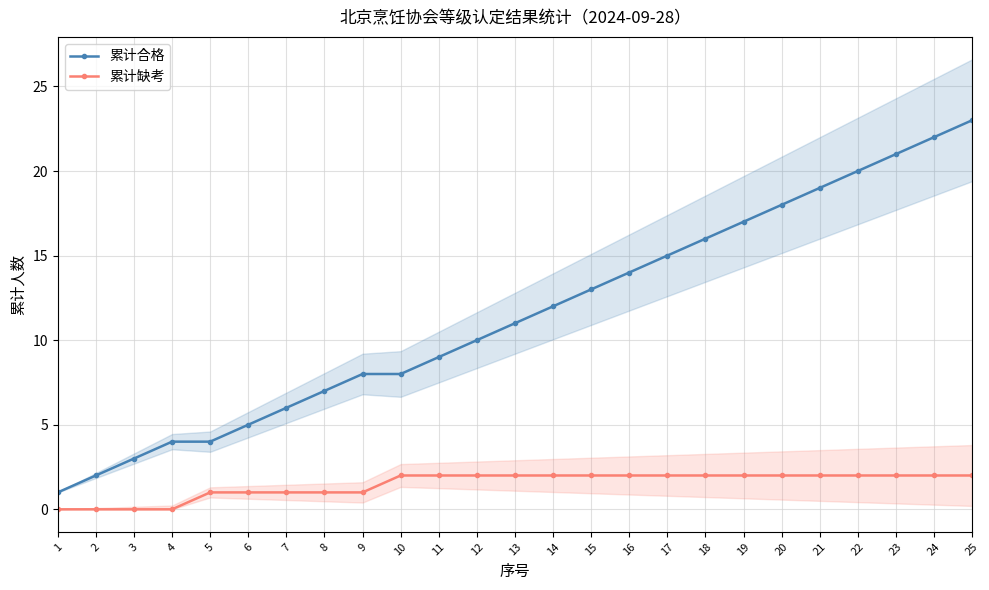

What is the difference between the 累计合格 values at 2 and 16?

12